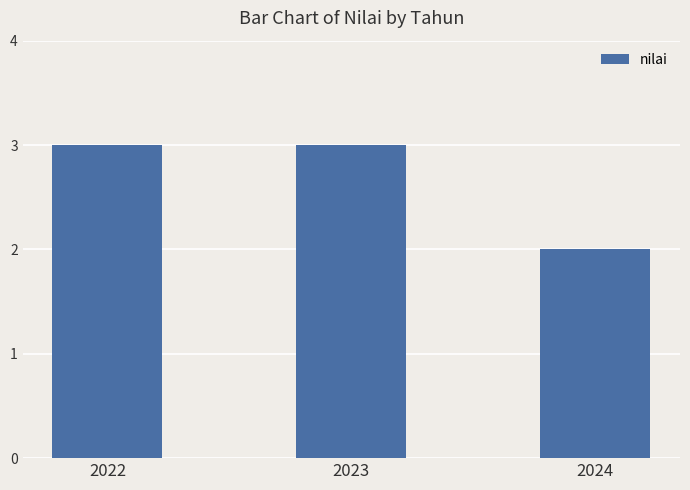

What is the ratio of the value at 2022 to the value at 2023?

1.0